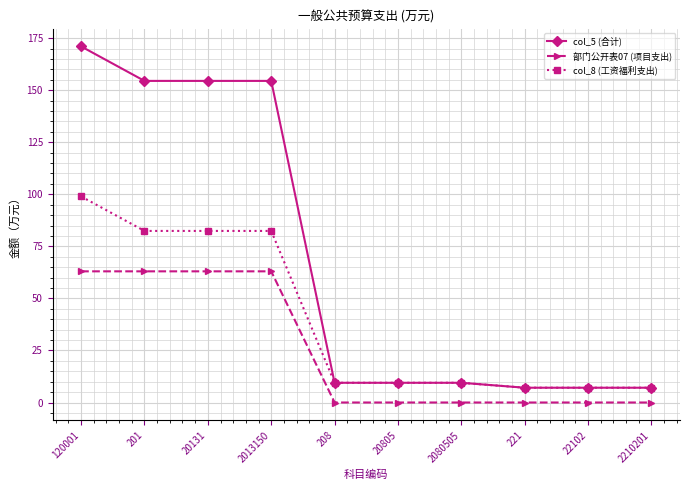

What is the sum of all col_8 (工资福利支出) values?

395.9